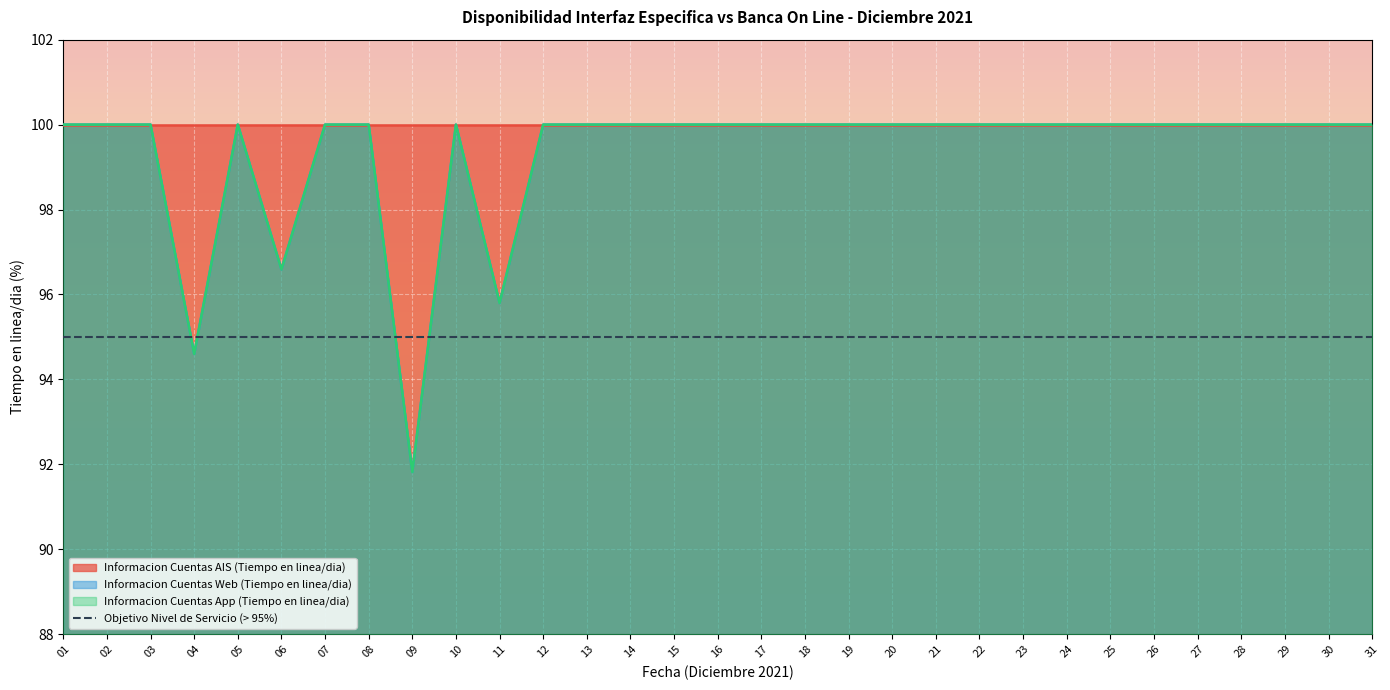

Which series has the largest total across all categories?

Informacion Cuentas Web (Tiempo en linea/dia)